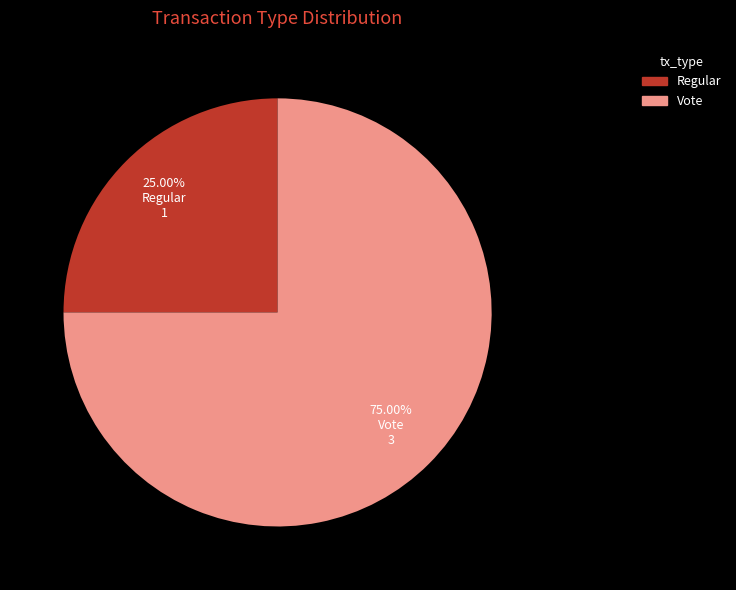

Is it true that Regular is 15% of the pie?

False